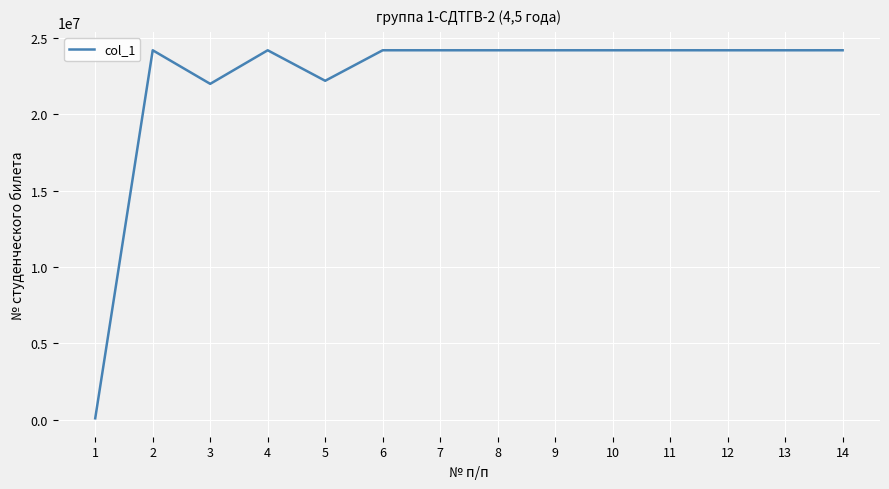

What is the ratio of the value at 7 to the value at 2?

1.0